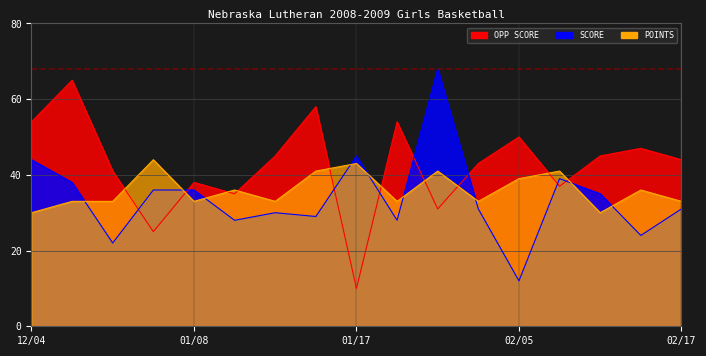

Reading left to right, transcribe all the data shown in this chart.

SCORE: 12/04=44	12/06=38	12/09=22	12/16=36	01/08=36	01/10=28	01/13=30	01/16=29	01/17=45	01/20=28	01/22=68	01/26=31	02/05=12	02/07=39	02/10=35	02/12=24	02/17=31
OPP SCORE: 12/04=54	12/06=65	12/09=41	12/16=25	01/08=38	01/10=35	01/13=45	01/16=58	01/17=10	01/20=54	01/22=31	01/26=43	02/05=50	02/07=37	02/10=45	02/12=47	02/17=44
POINTS: 12/04=30	12/06=33	12/09=33	12/16=44	01/08=33	01/10=36	01/13=33	01/16=41	01/17=43	01/20=33	01/22=41	01/26=33	02/05=39	02/07=41	02/10=30	02/12=36	02/17=33